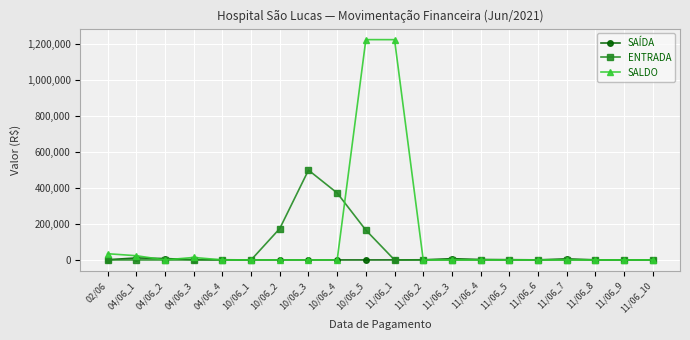

Does the chart have visible grid lines?

Yes